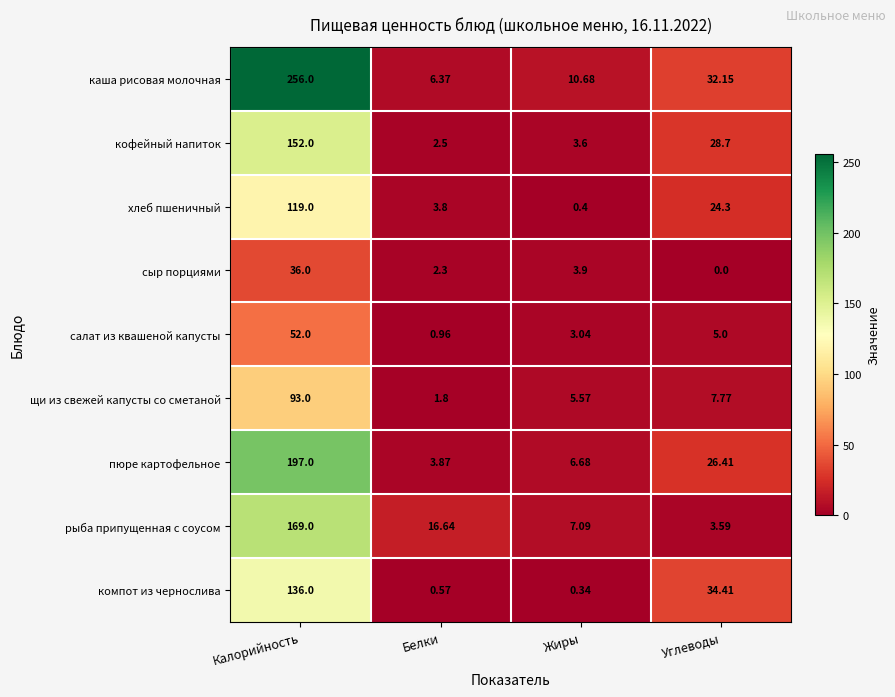

What is the greatest value displayed?

256.0